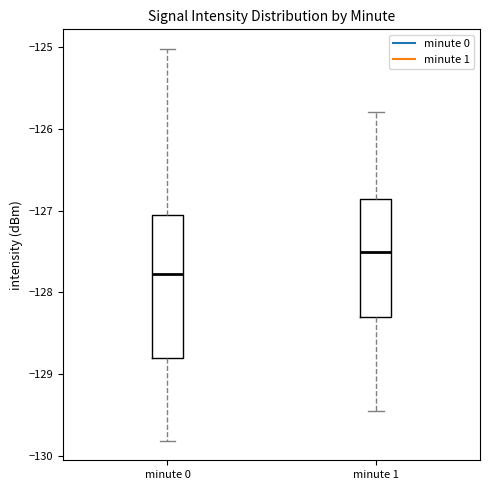

Which box is the tallest, from its lower edge to its upper edge?

minute 0